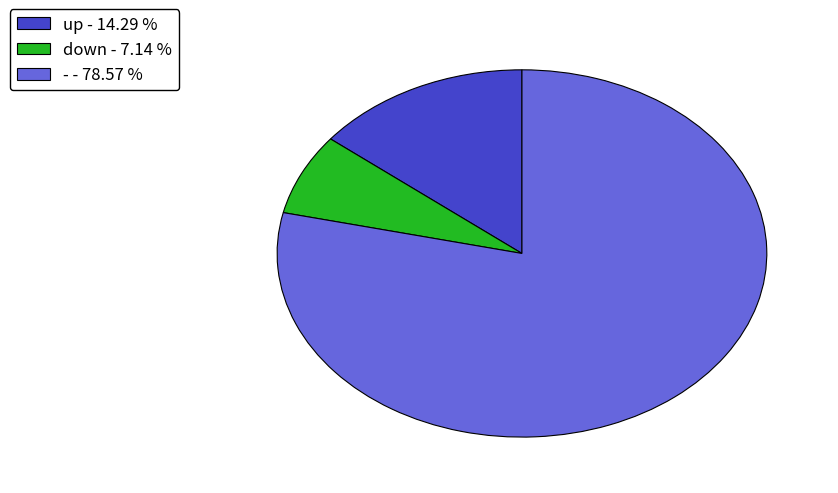

How many slices are in this pie chart?

3